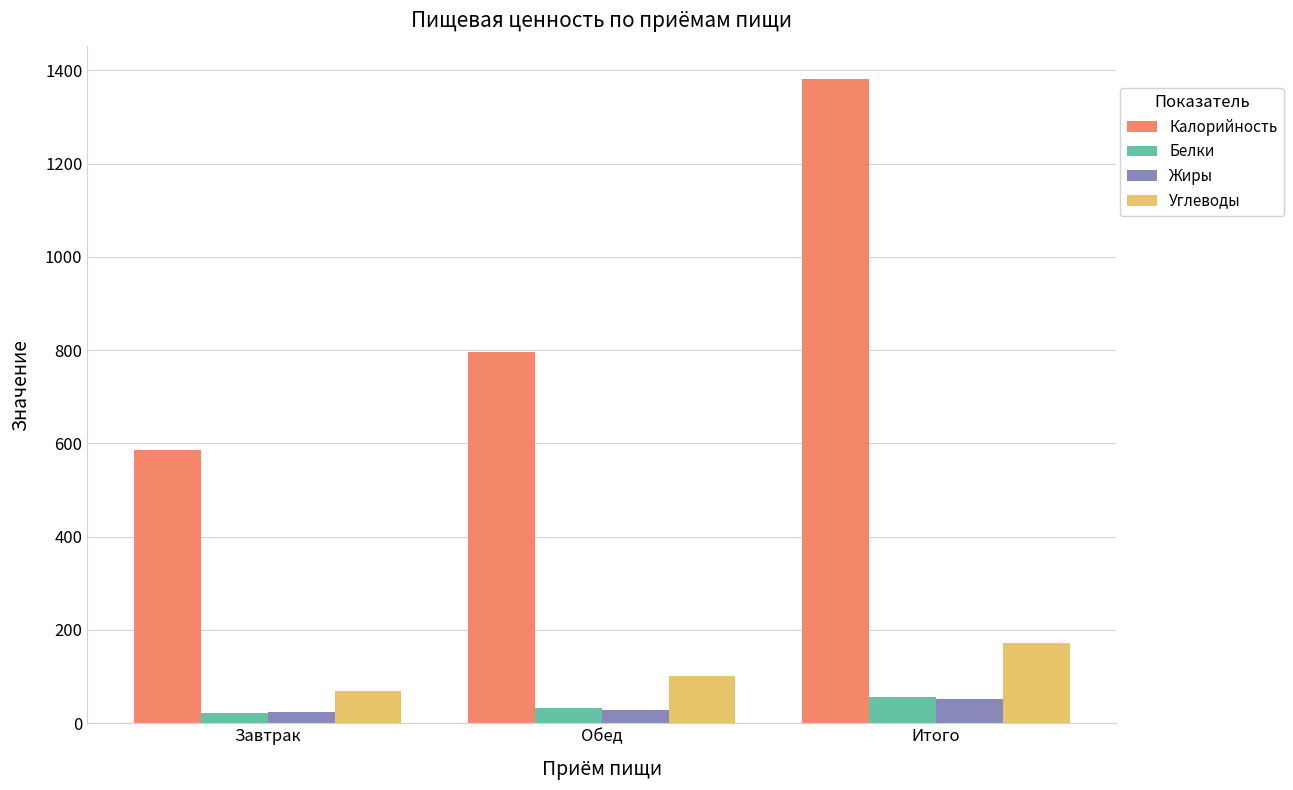

How many bars are there in total?

12